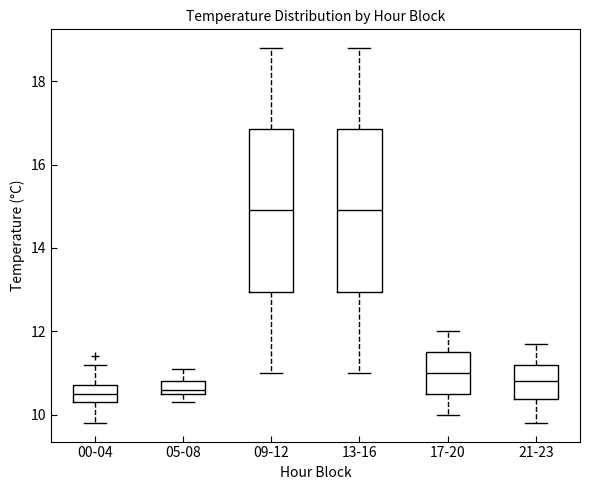

Where is the lower edge of the box for 05-08 on the y-axis? The values are not printed on the chart, so give them approximately, as read against the axis.

10.6